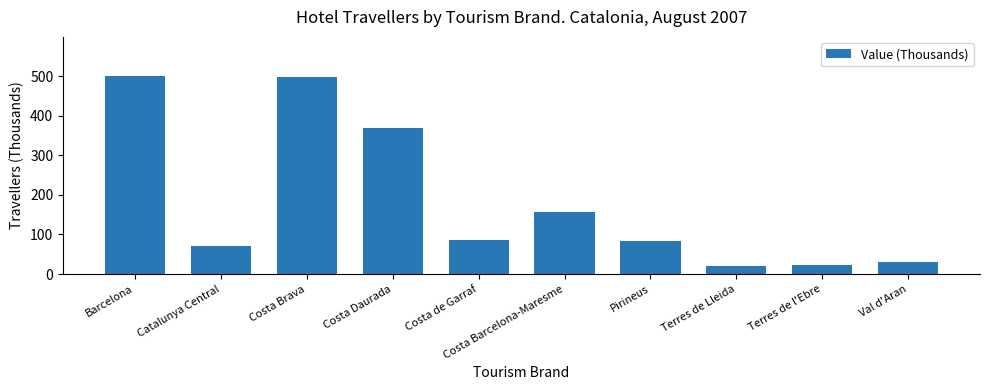

What position from the left is Val d'Aran?

10